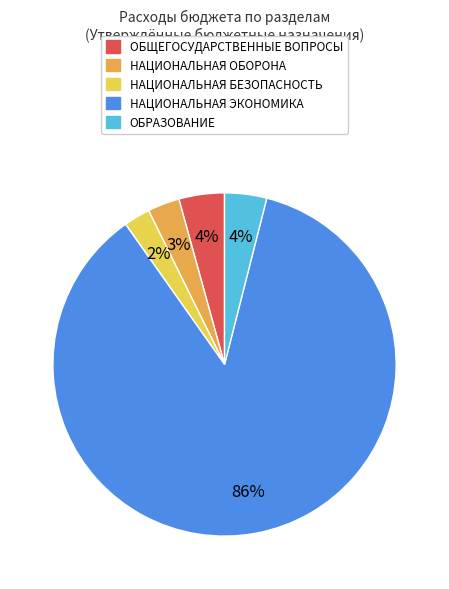

What is the largest slice in the pie chart?

НАЦИОНАЛЬНАЯ ЭКОНОМИКА